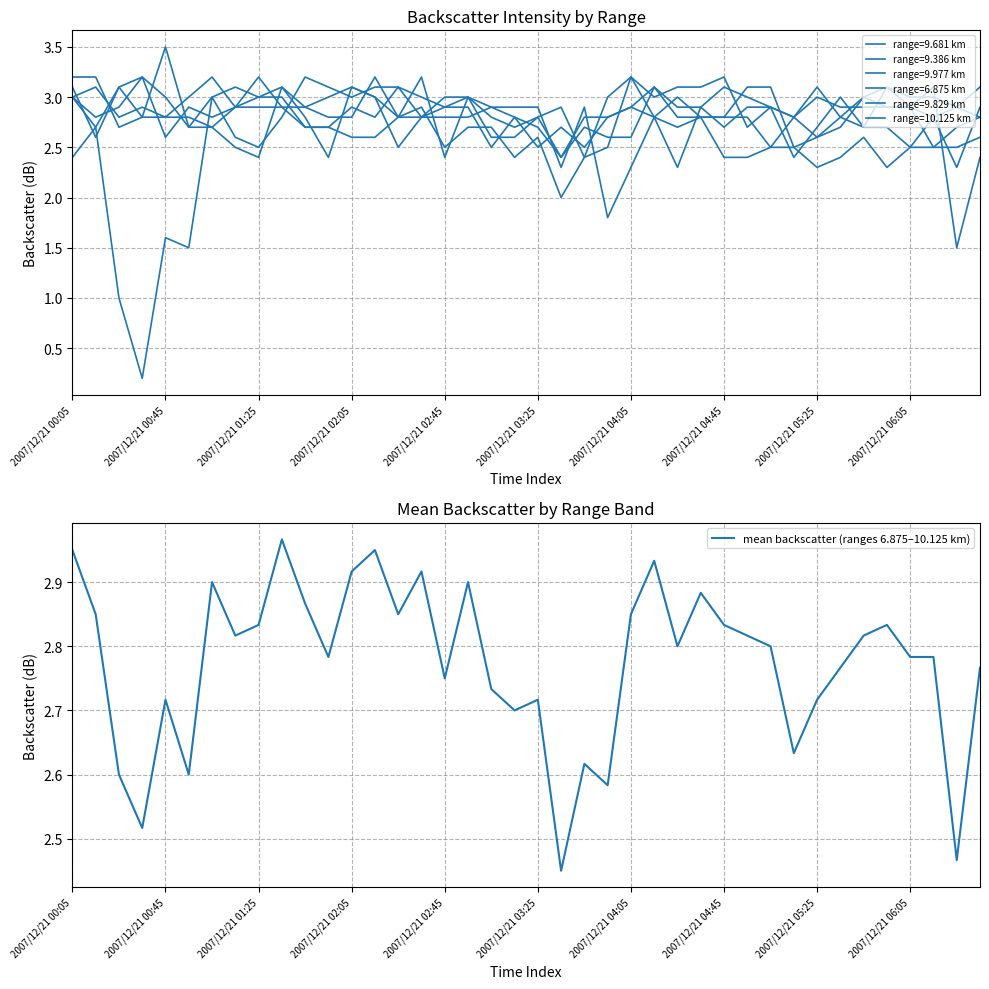

Is it true that mean backscatter (ranges 6.875–10.125 km) equals 1.6 at 2007/12/21 02:45?

False